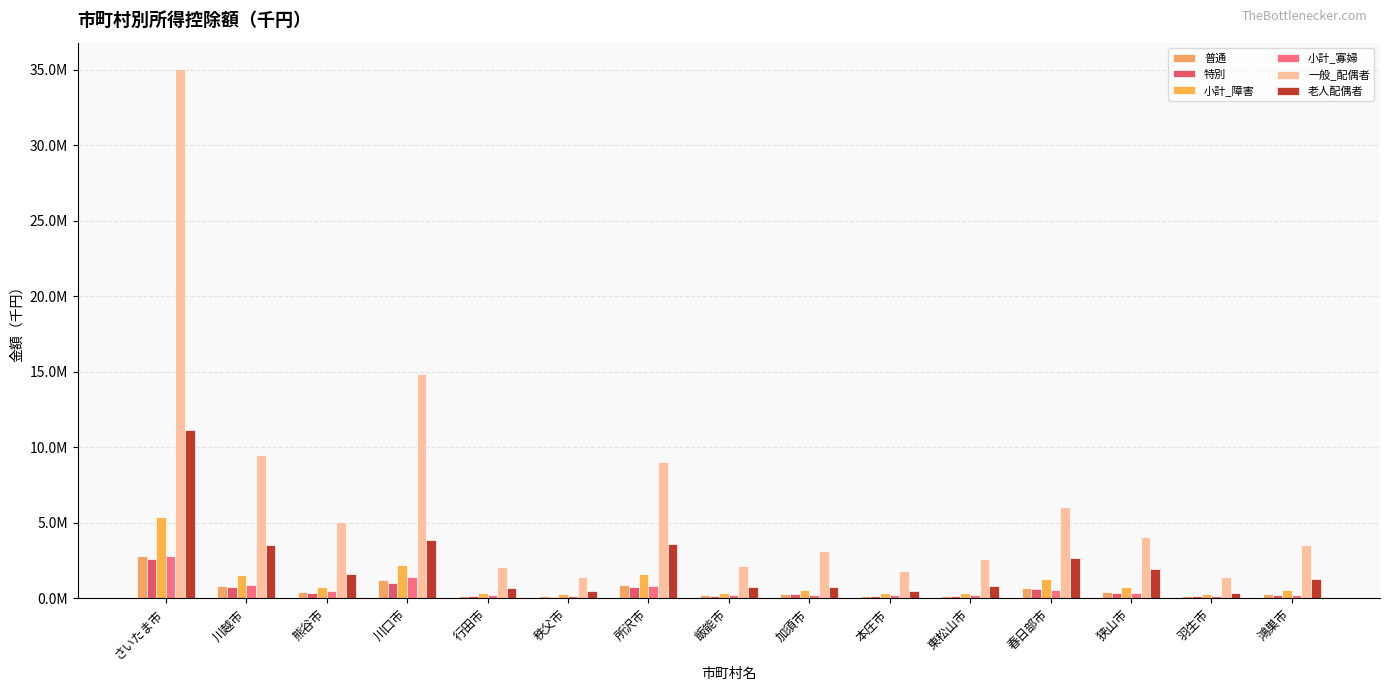

What is the total value across all series at 羽生市?

2510290